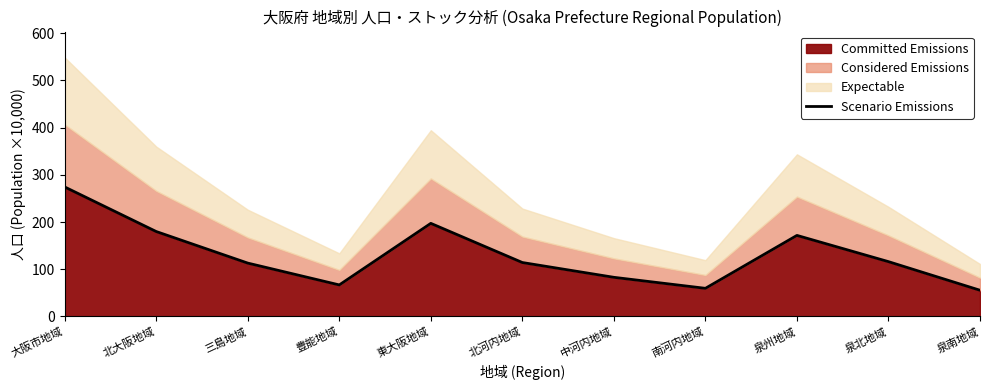

Does the chart display data point markers on the line(s)?

No